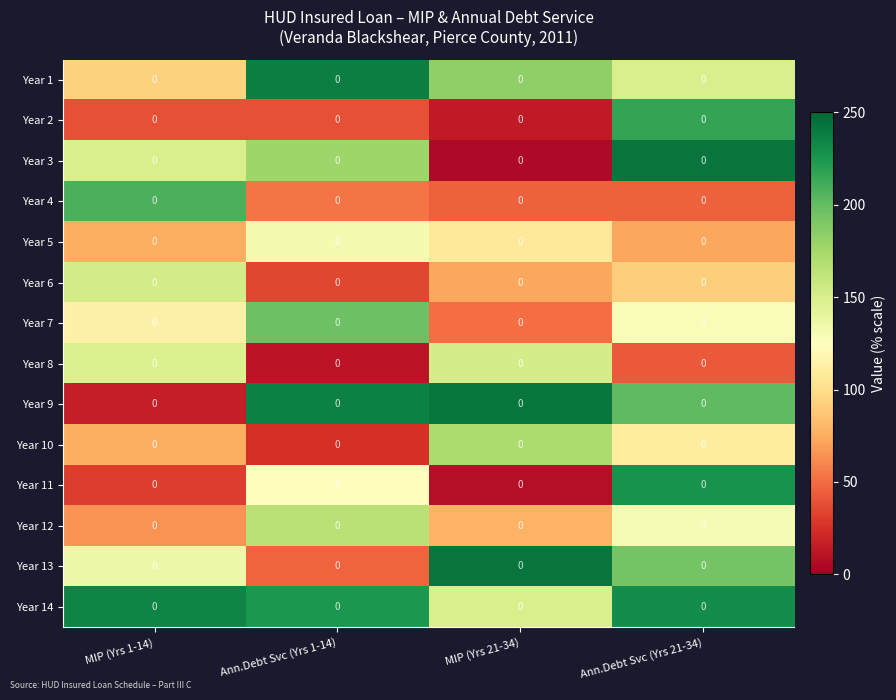

The value of Year 11 at Ann.Debt Svc (Yrs 1-14) is 172.8. True or false?

False